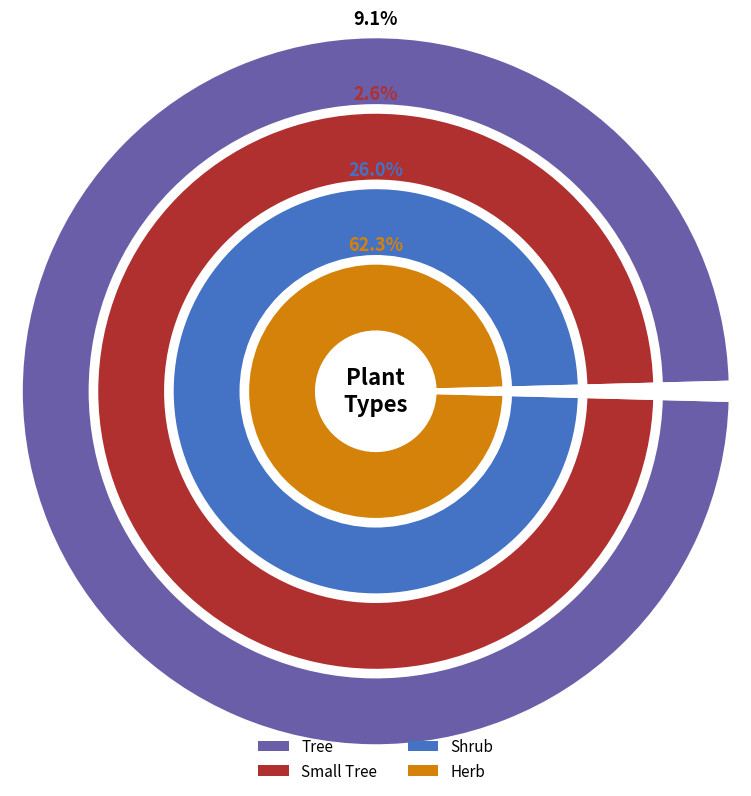

Which slice is the smallest?

Small Tree